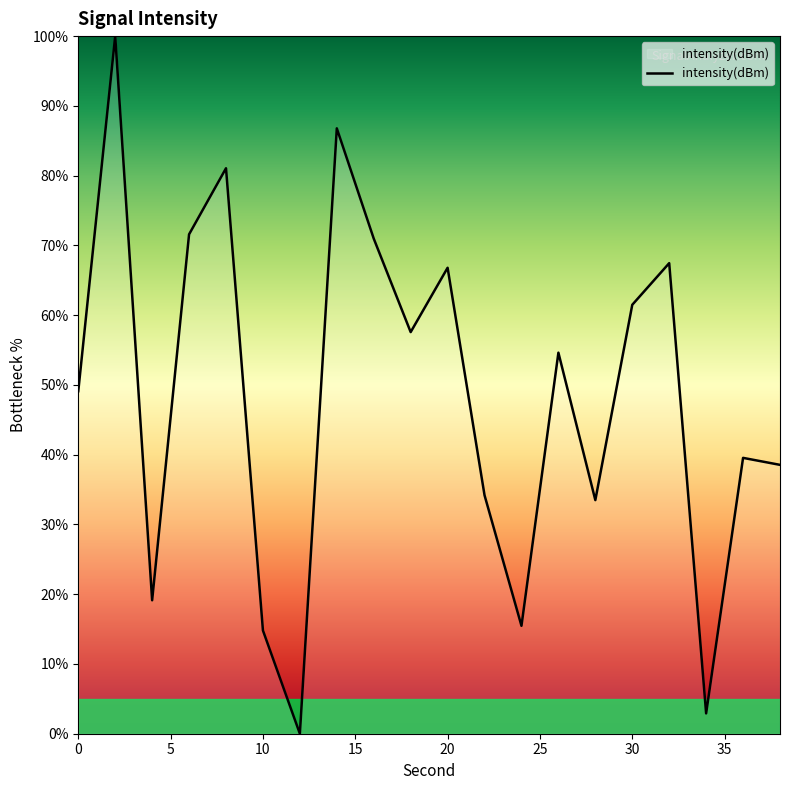

What is the average value?

48.3